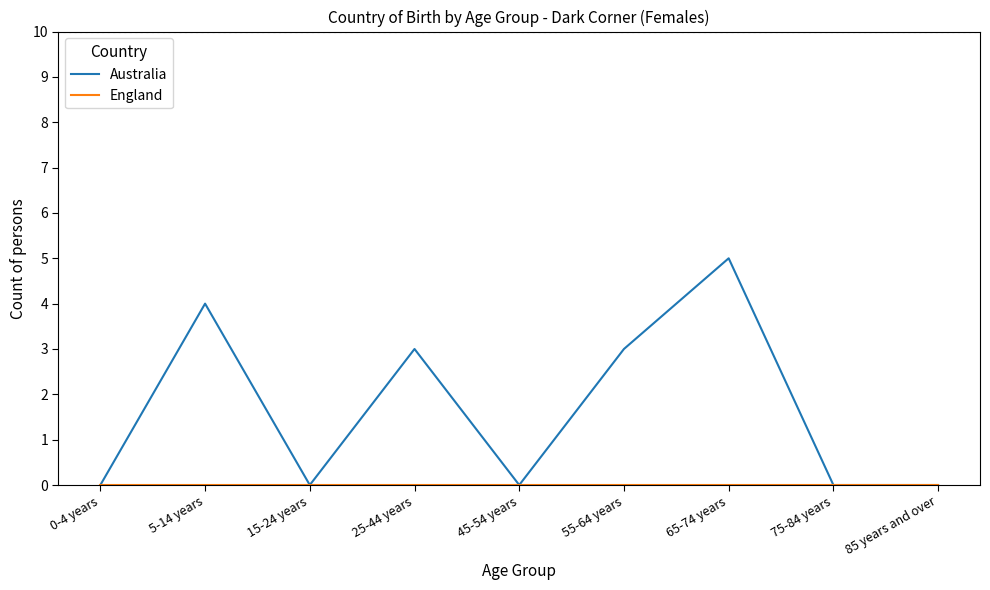

How many lines are shown in the chart?

2